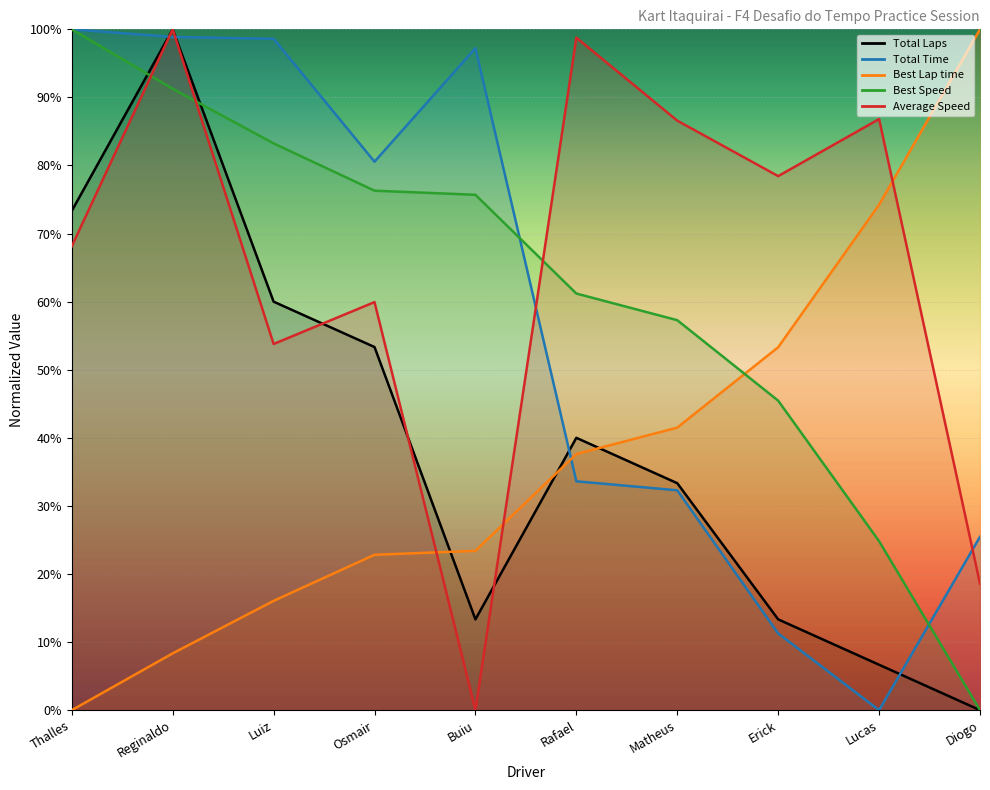

What are all the series names shown in the legend?

Total Laps, Total Time, Best Lap time, Best Speed, Average Speed